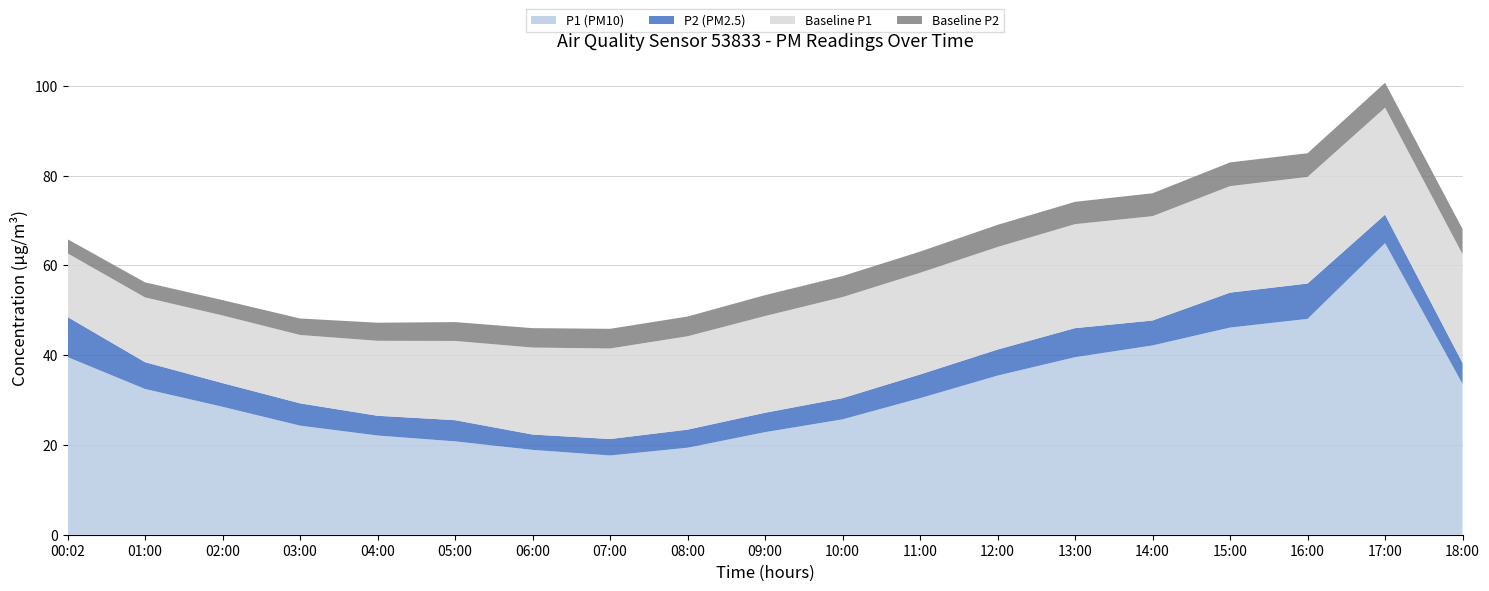

Reading left to right, transcribe all the data shown in this chart.

P1 (PM10): 39.6	32.5	28.5	24.3	22.1	20.8	18.9	17.6	19.4	22.9	25.7	30.4	35.5	39.5	42.2	46.1	48.1	65.0	33.6
P2 (PM2.5): 8.9	6.0	5.3	5.0	4.4	4.7	3.4	3.7	4.0	4.3	4.7	5.3	5.8	6.5	5.5	7.8	7.9	6.3	4.7
Baseline P1: 14.2	14.4	15.1	15.2	16.7	17.6	19.4	20.2	20.8	21.6	22.5	22.6	22.9	23.2	23.2	23.7	23.8	23.8	24.2
Baseline P2: 3.1	3.4	3.4	3.7	4.0	4.2	4.3	4.4	4.4	4.7	4.7	4.7	4.9	5.0	5.1	5.3	5.3	5.5	5.6